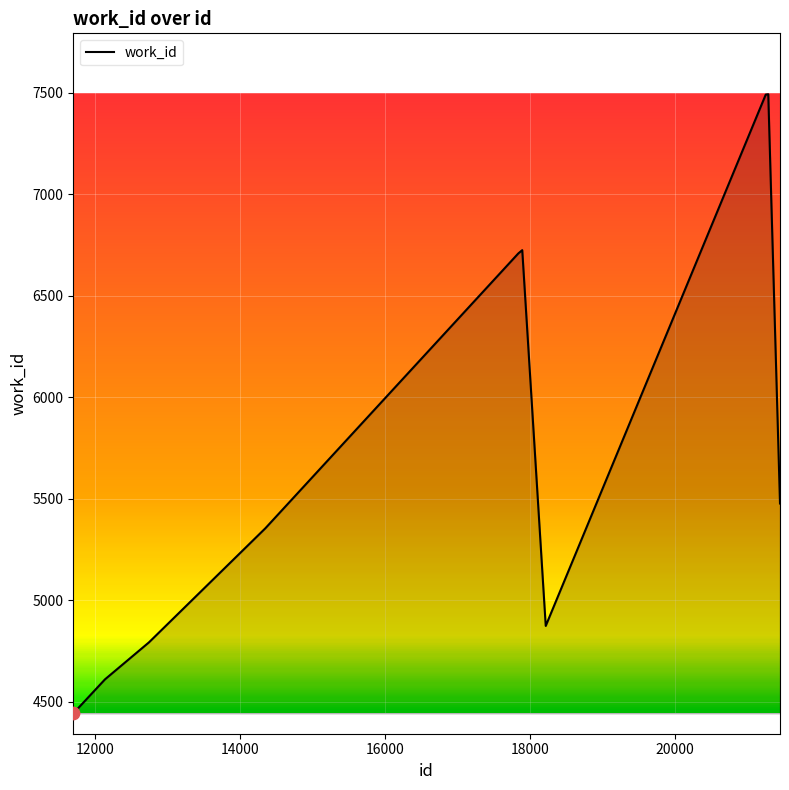

What is the greatest value displayed?

7492